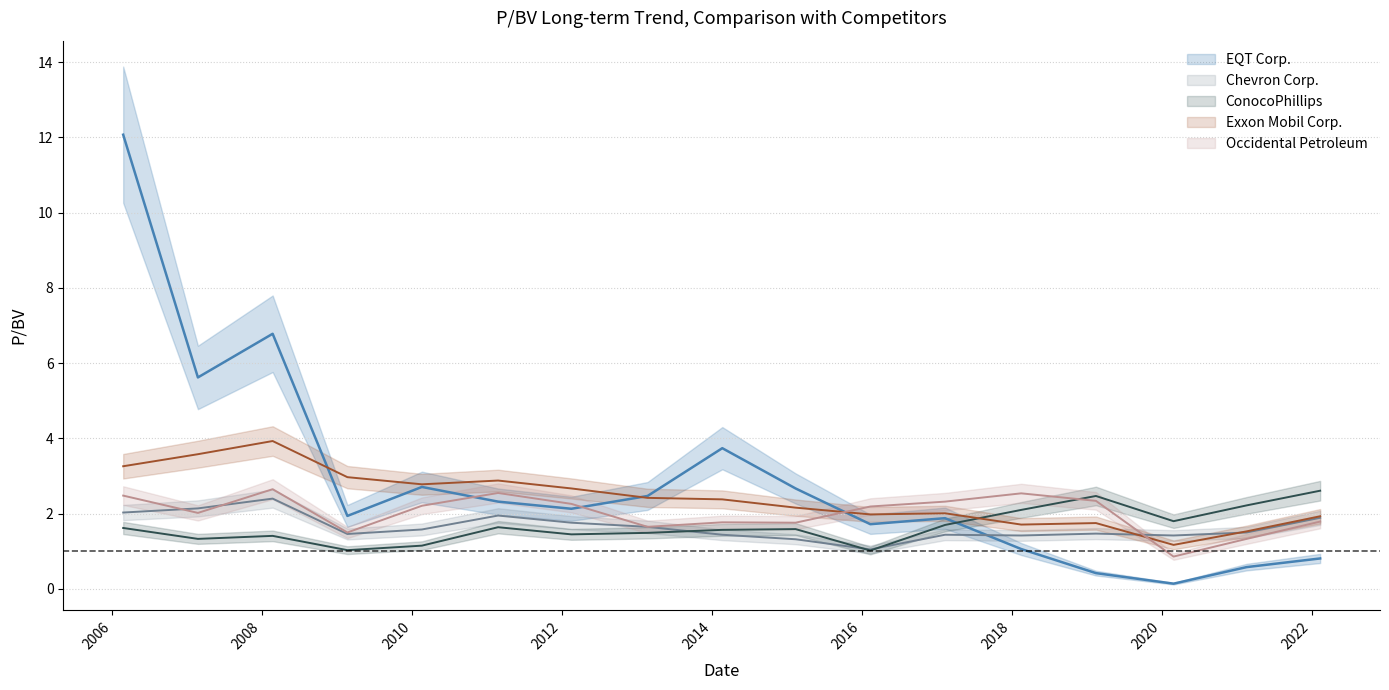

What is the difference between the highest and lowest values at 2010-02-18?

1.6